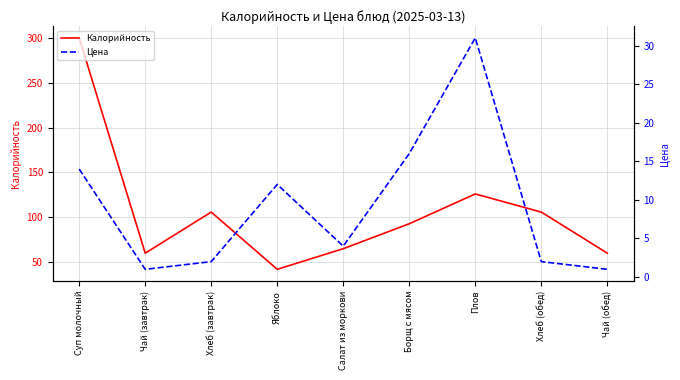

At which category does the chart reach its minimum across all series?

Чай (завтрак)